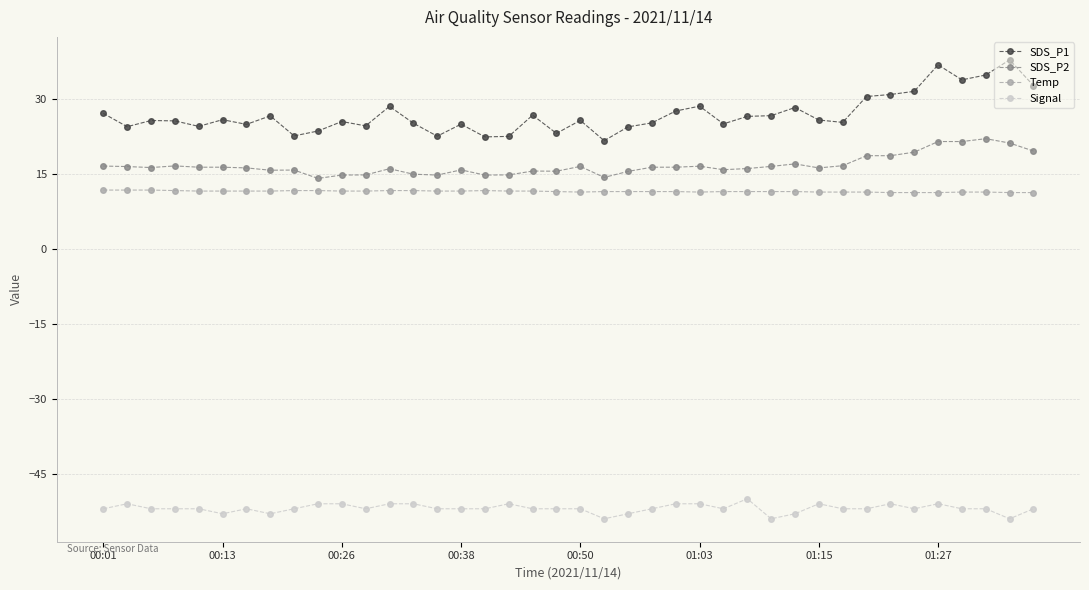

True or false: Temp and SDS_P1 cross at least once.

False